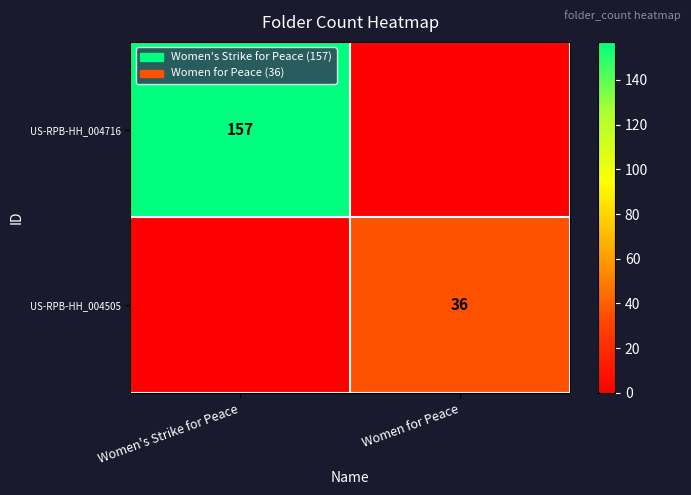

Which series has the largest range (max minus min)?

row_0